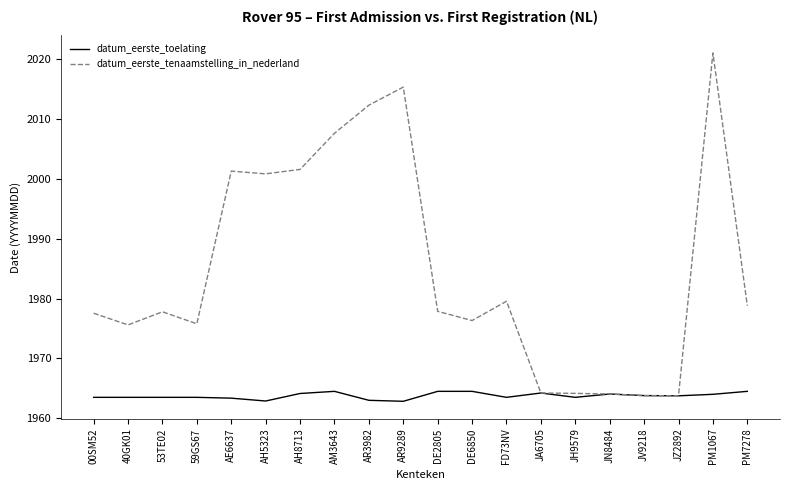

What is the difference between the highest and lowest values at PM7278?

14.3